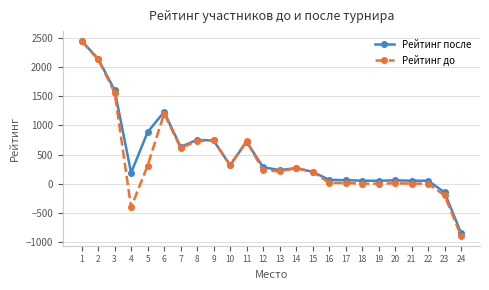

Is the value of Рейтинг после at 24 greater than the value of Рейтинг до at 2?

No